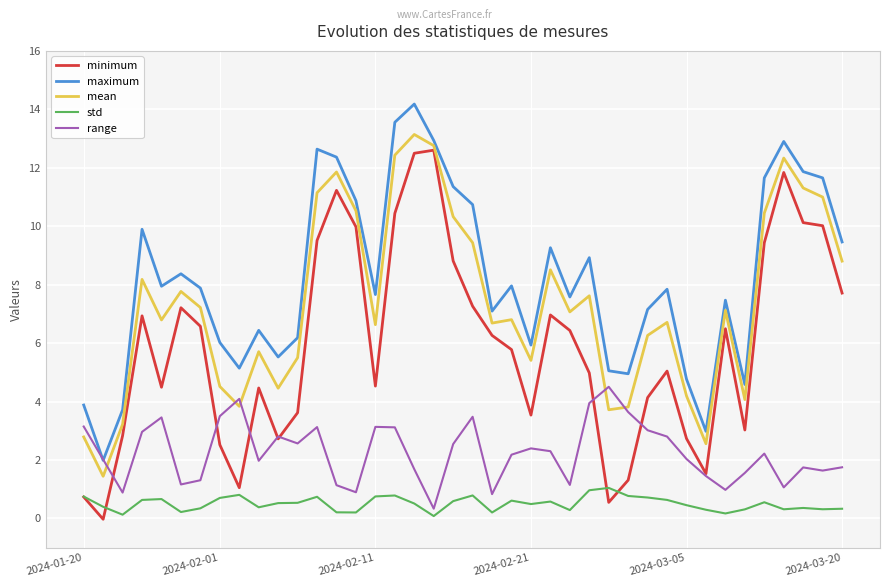

After their last crossing, which series has the higher values: range or minimum?

minimum